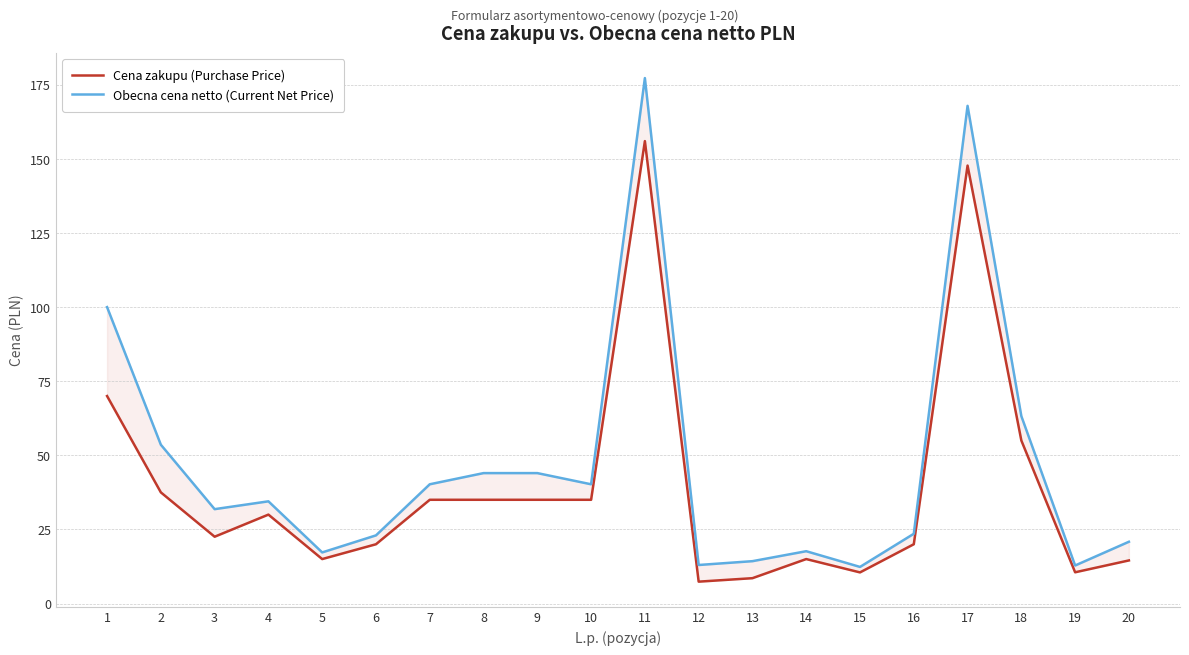

Which series has the widest spread of values?

Obecna cena netto (Current Net Price)